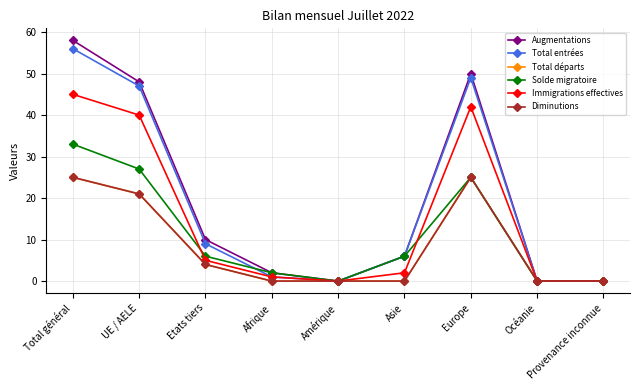

At which label is Immigrations effectives closest to 22?

Etats tiers